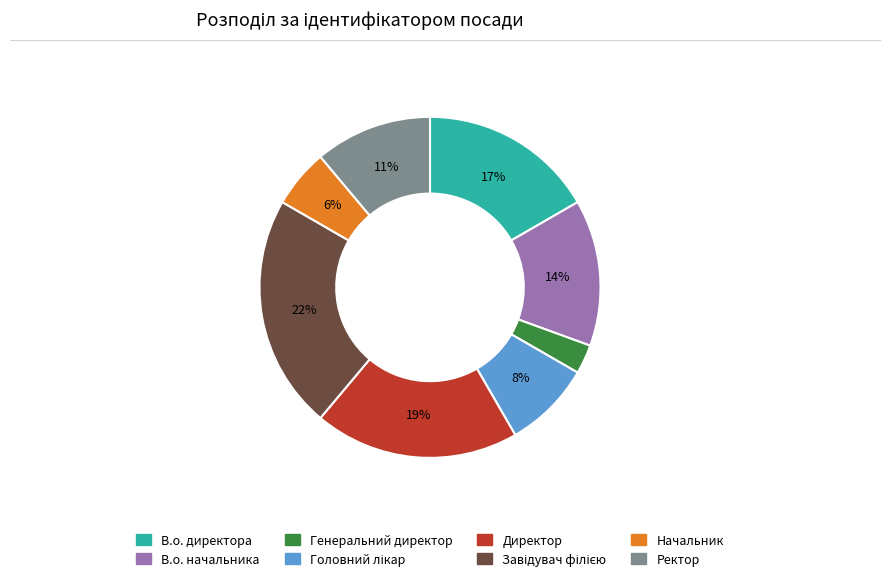

To the nearest percent, what is the difference between the largest and smallest slice percentages?

19%